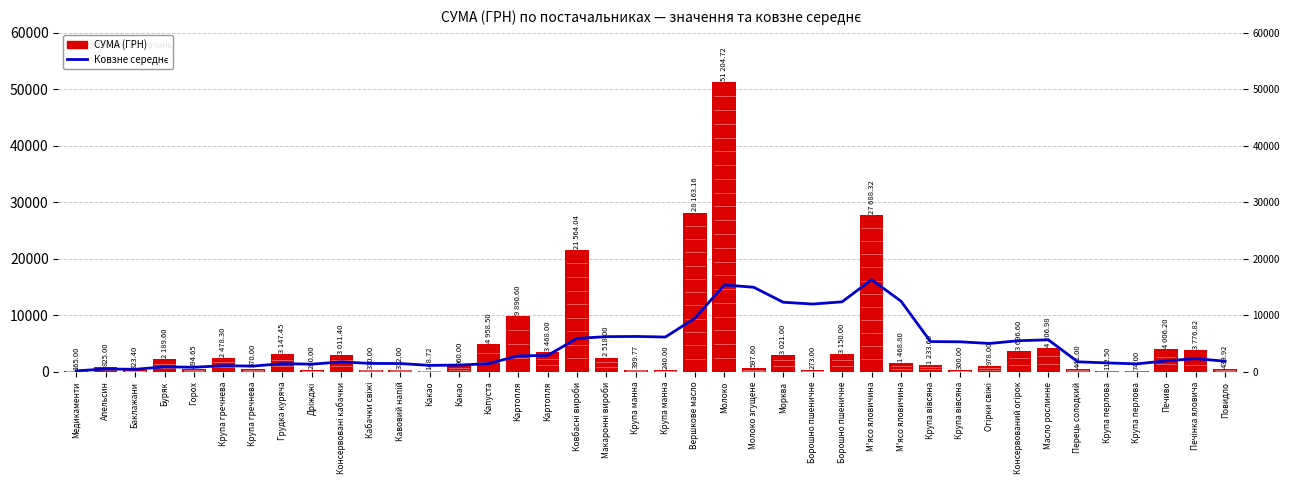

Which series has the largest total across all categories?

СУМА (ГРН)